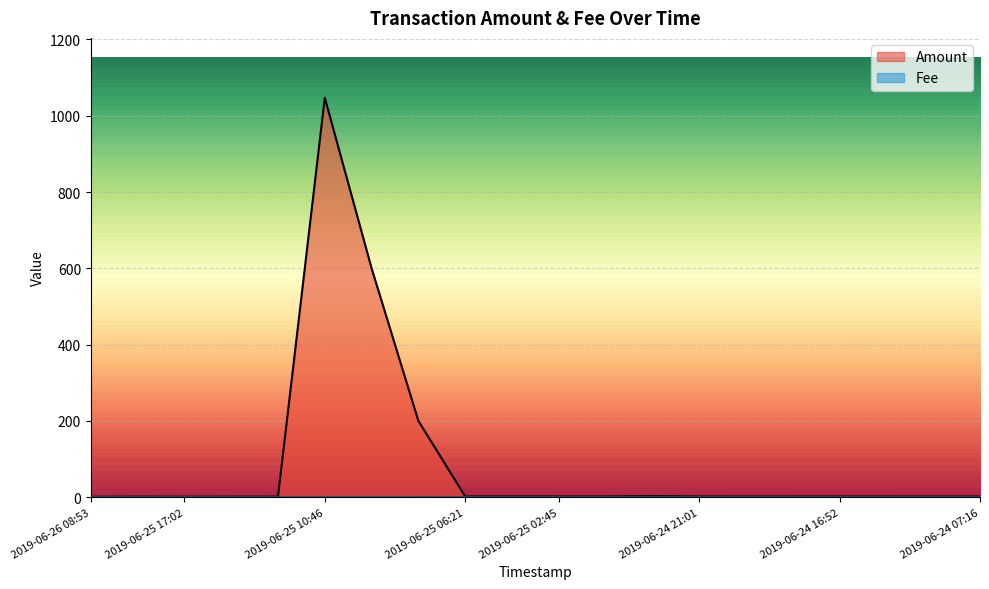

True or false: Amount and Fee cross at least once.

False